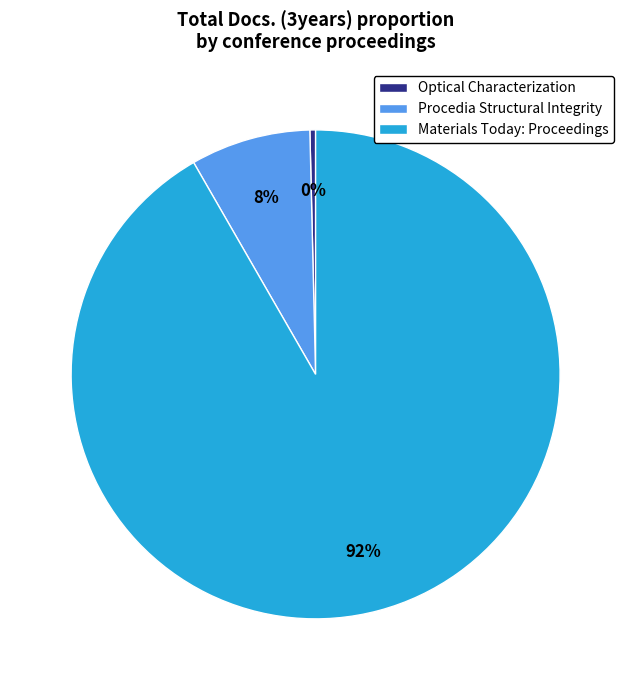

How many slices are in this pie chart?

3